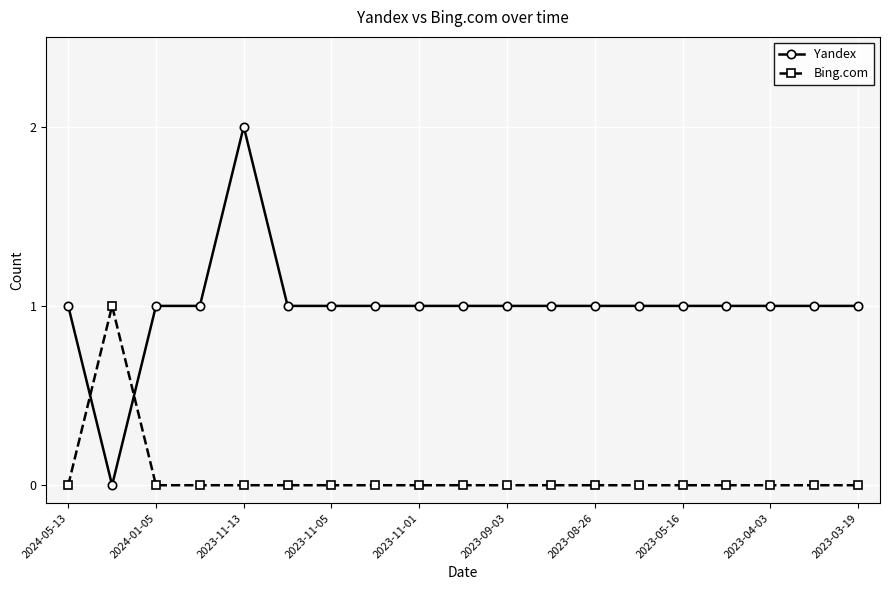

Which series has the largest range (max minus min)?

Yandex